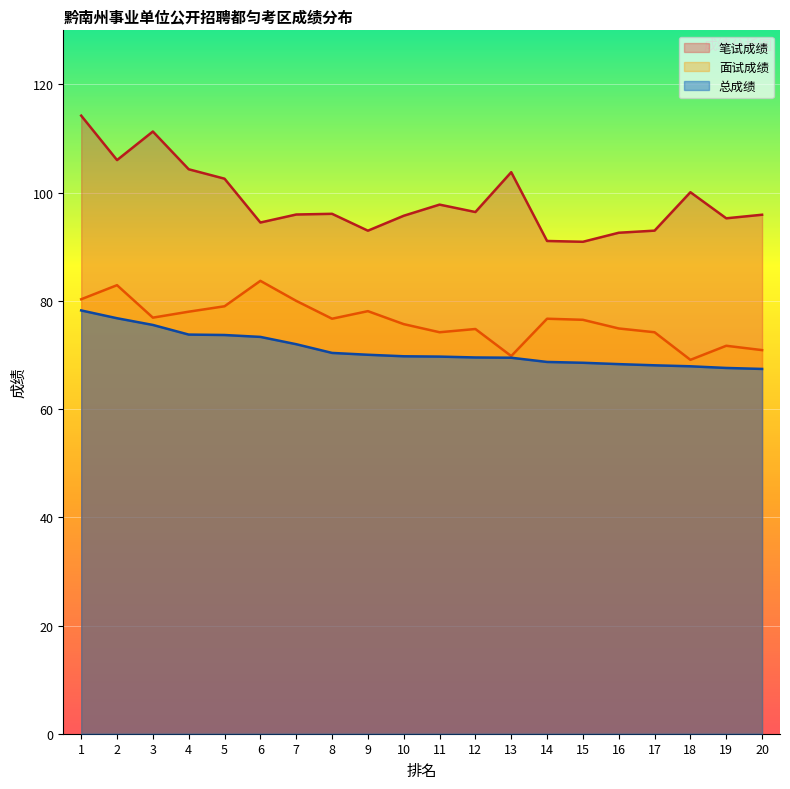

What is the value of the 面试成绩 point at the 20th from the left?

70.9